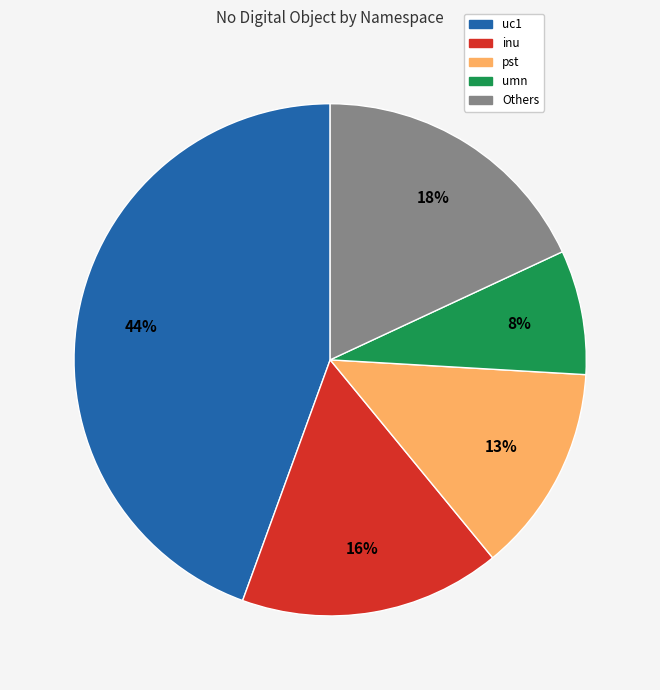

Which has a higher value, Others or umn?

Others